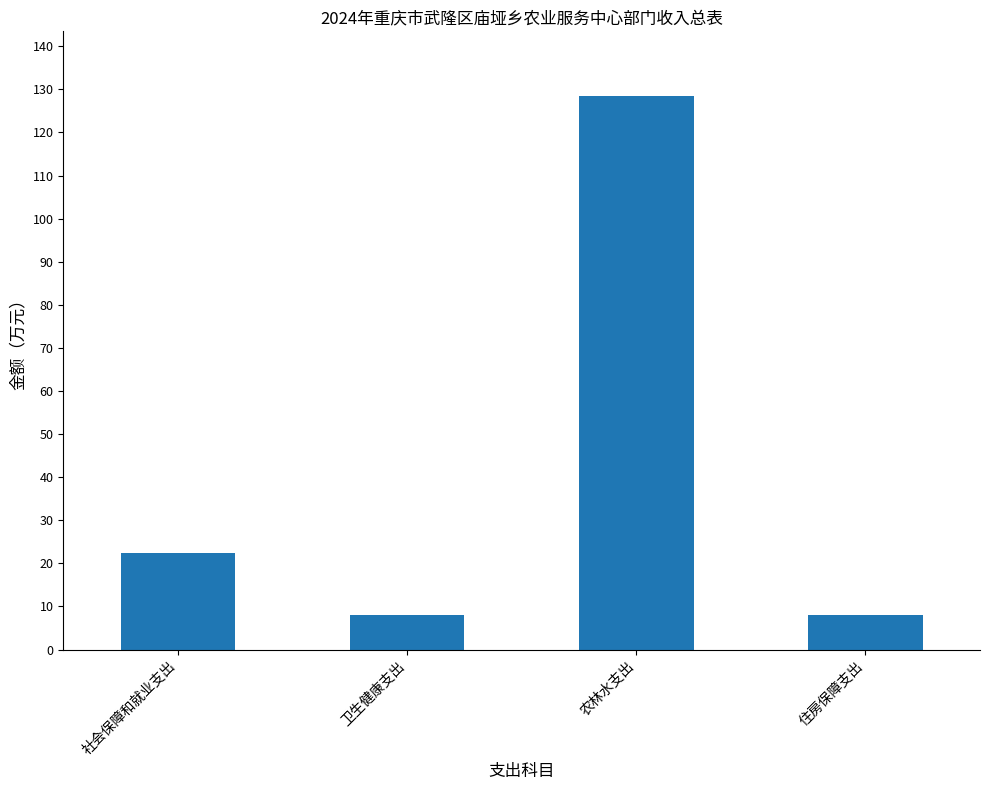

What is the label of the 3rd bar from the left?

农林水支出